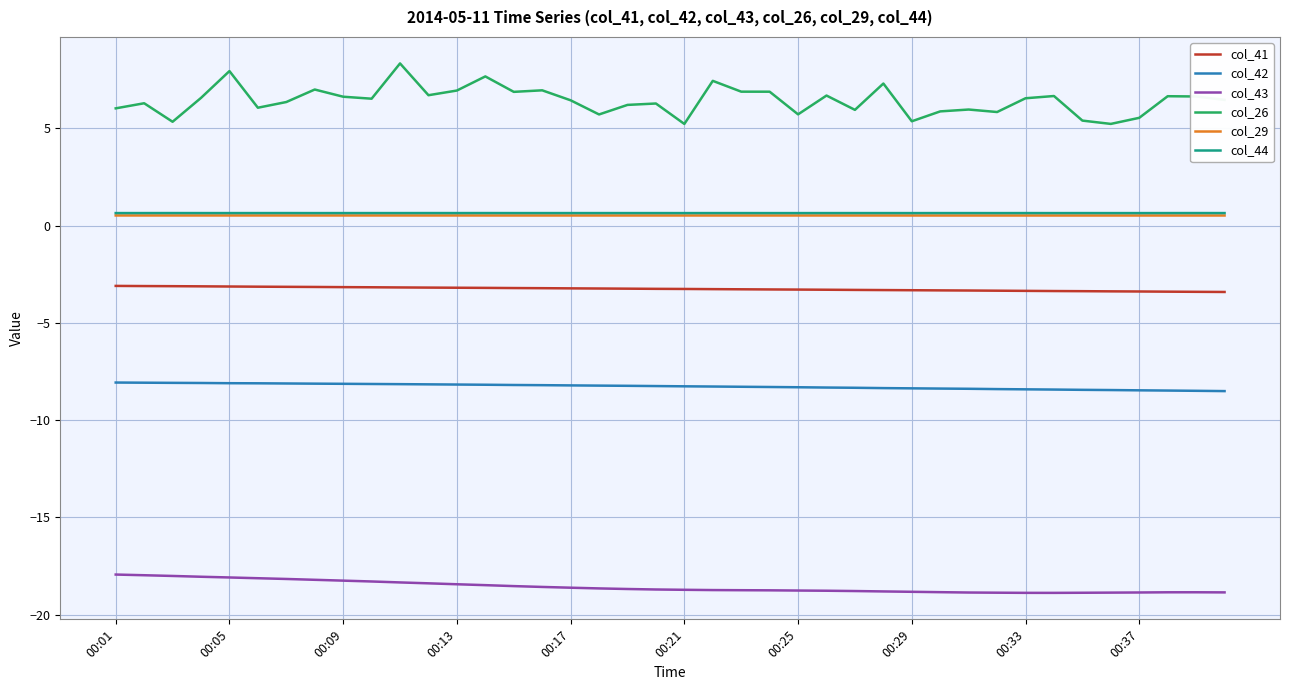

True or false: col_29 and col_43 intersect in this chart.

False